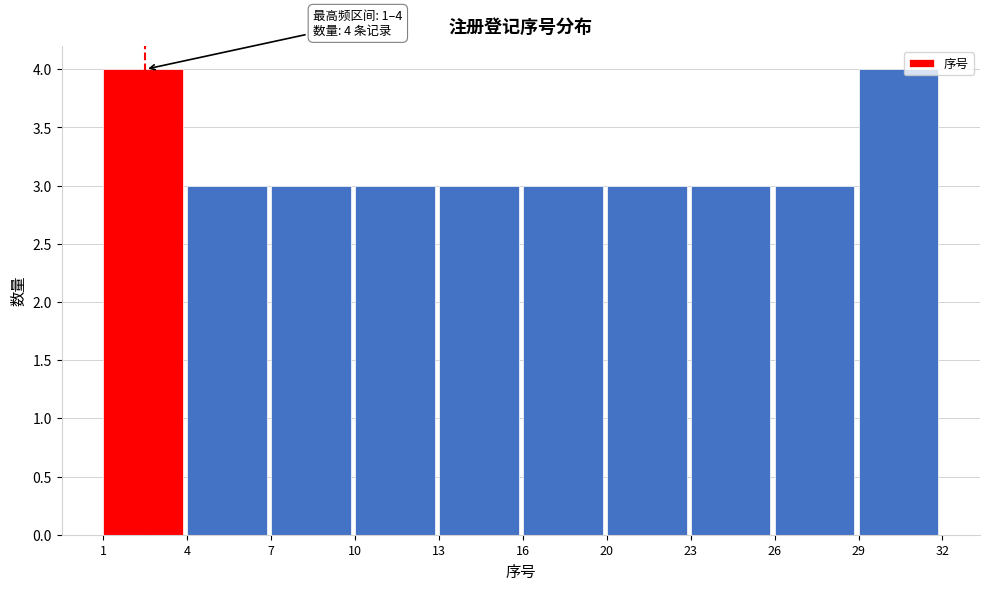

Reading left to right, transcribe all the data shown in this chart.

4	3	3	3	3	3	3	3	3	4